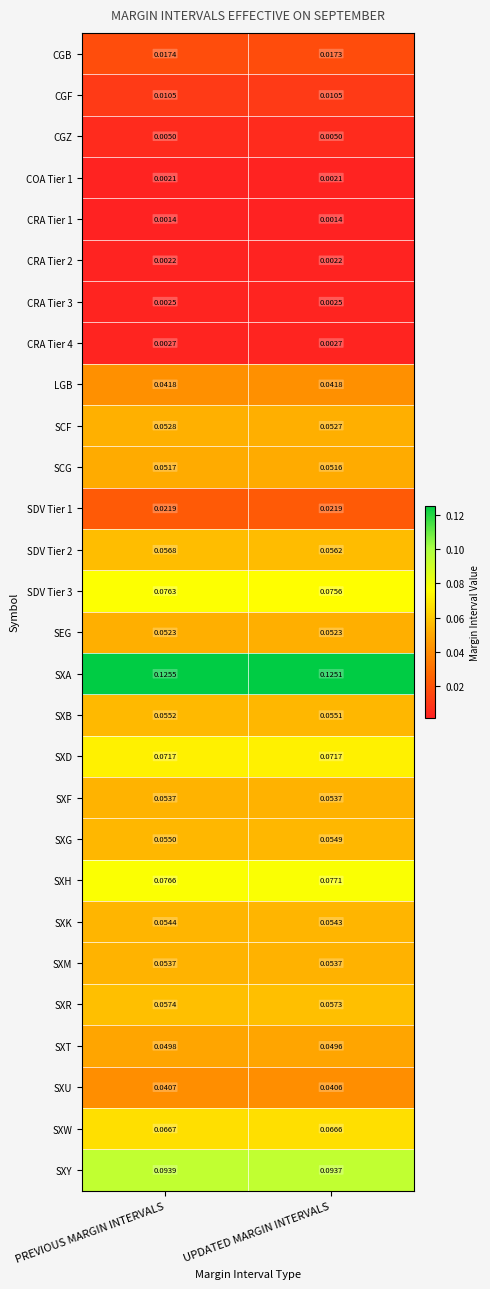

List the labels in order of SXY value, smallest first.

UPDATED MARGIN INTERVALS, PREVIOUS MARGIN INTERVALS